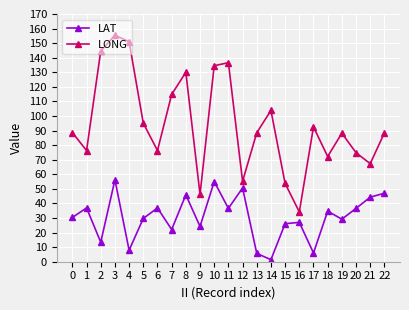

The value of LAT at 9 is 24.2. True or false?

True